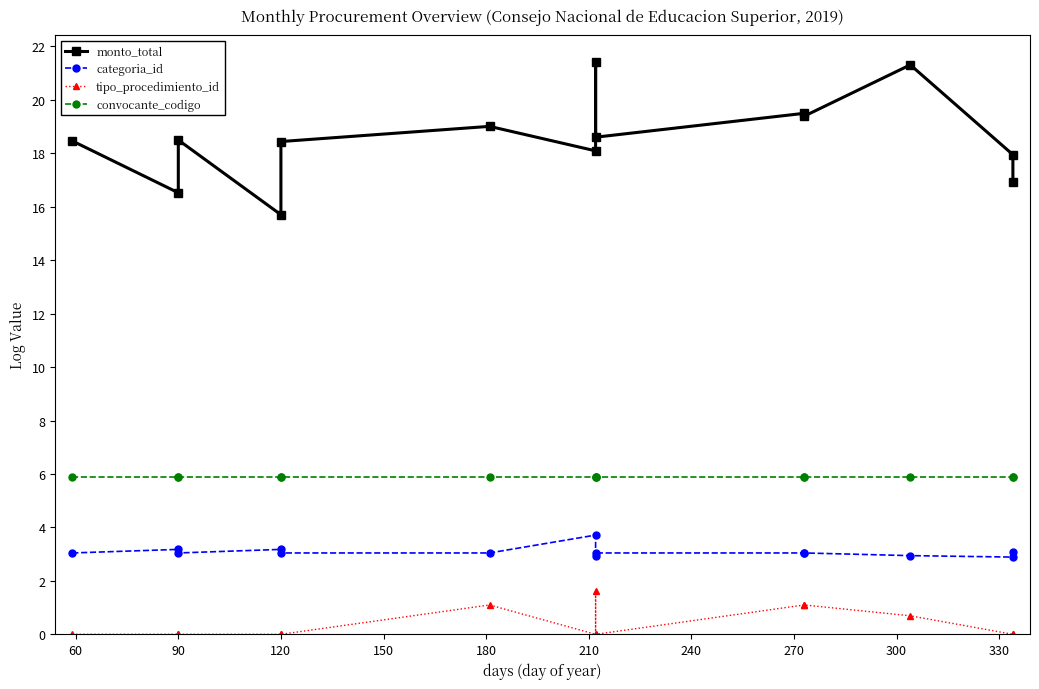

In monto_total, how many points are higher than both neighbors (excluding endpoints)?

5